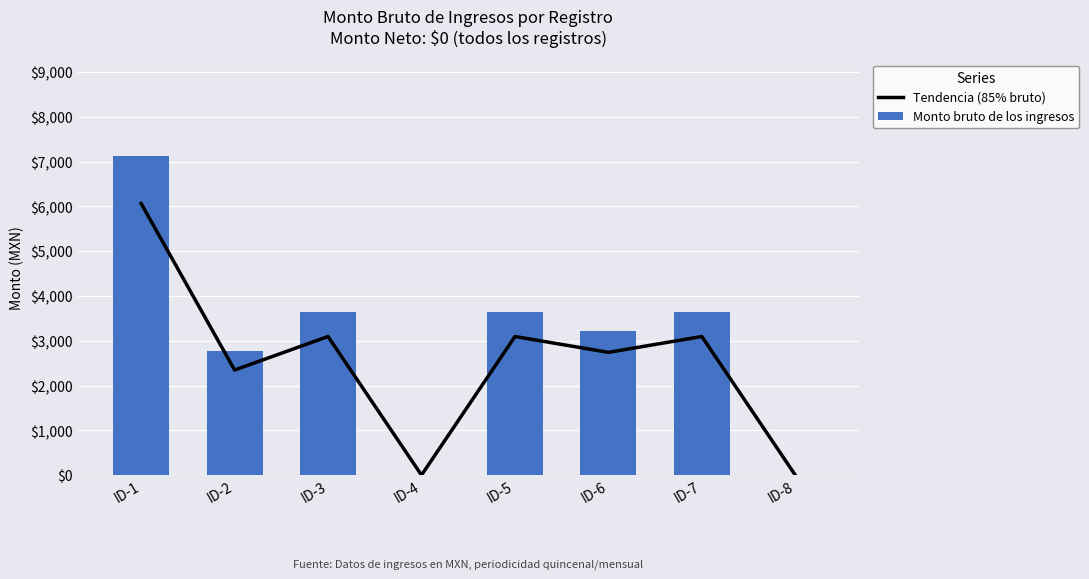

What is the difference between the Monto bruto de los ingresos values at ID-2 and ID-8?

2761